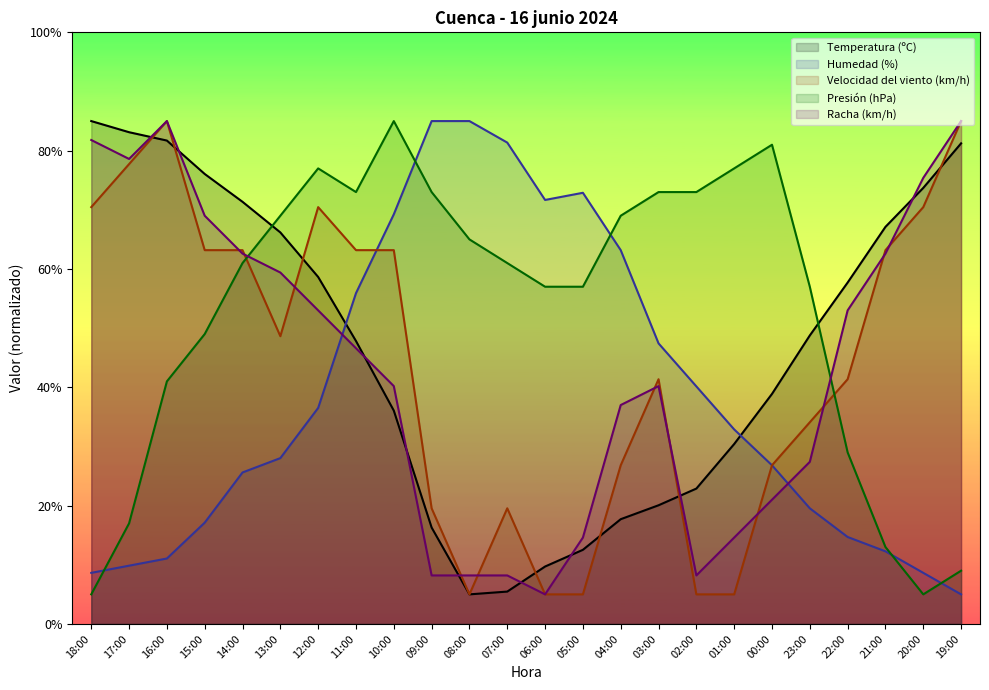

Reading left to right, transcribe all the data shown in this chart.

Temperatura (ºC): 18:00=85.0	17:00=83.1	16:00=81.7	15:00=76.1	14:00=71.4	13:00=66.2	12:00=58.6	11:00=47.8	10:00=36.1	09:00=16.3	08:00=5.0	07:00=5.5	06:00=9.7	05:00=12.5	04:00=17.7	03:00=20.1	02:00=22.9	01:00=30.4	00:00=38.9	23:00=48.8	22:00=57.7	21:00=67.1	20:00=73.7	19:00=81.2
Humedad (%): 18:00=8.6	17:00=9.8	16:00=11.1	15:00=17.1	14:00=25.6	13:00=28.0	12:00=36.5	11:00=55.9	10:00=69.2	09:00=85.0	08:00=85.0	07:00=81.4	06:00=71.7	05:00=72.9	04:00=63.2	03:00=47.4	02:00=40.2	01:00=32.9	00:00=26.8	23:00=19.5	22:00=14.7	21:00=12.3	20:00=8.6	19:00=5.0
Velocidad del viento (km/h): 18:00=70.5	17:00=77.7	16:00=85.0	15:00=63.2	14:00=63.2	13:00=48.6	12:00=70.5	11:00=63.2	10:00=63.2	09:00=19.5	08:00=5.0	07:00=19.5	06:00=5.0	05:00=5.0	04:00=26.8	03:00=41.4	02:00=5.0	01:00=5.0	00:00=26.8	23:00=34.1	22:00=41.4	21:00=63.2	20:00=70.5	19:00=85.0
Presión (hPa): 18:00=5.0	17:00=17.0	16:00=41.0	15:00=49.0	14:00=61.0	13:00=69.0	12:00=77.0	11:00=73.0	10:00=85.0	09:00=73.0	08:00=65.0	07:00=61.0	06:00=57.0	05:00=57.0	04:00=69.0	03:00=73.0	02:00=73.0	01:00=77.0	00:00=81.0	23:00=57.0	22:00=29.0	21:00=13.0	20:00=5.0	19:00=9.0
Racha (km/h): 18:00=81.8	17:00=78.6	16:00=85.0	15:00=69.0	14:00=62.6	13:00=59.4	12:00=53.0	11:00=46.6	10:00=40.2	09:00=8.2	08:00=8.2	07:00=8.2	06:00=5.0	05:00=14.6	04:00=37.0	03:00=40.2	02:00=8.2	01:00=14.6	00:00=21.0	23:00=27.4	22:00=53.0	21:00=62.6	20:00=75.4	19:00=85.0